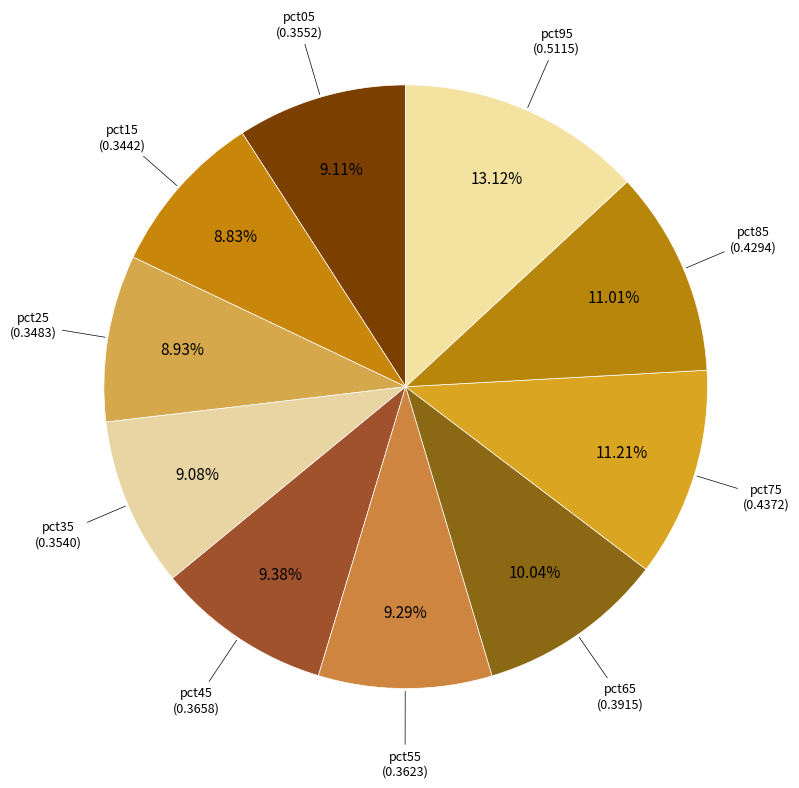

The pct95 slice represents 2% of the pie. True or false?

False